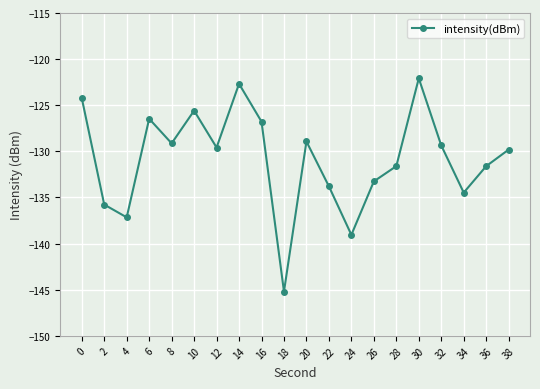

Where is the data nearest to the value -133?

26